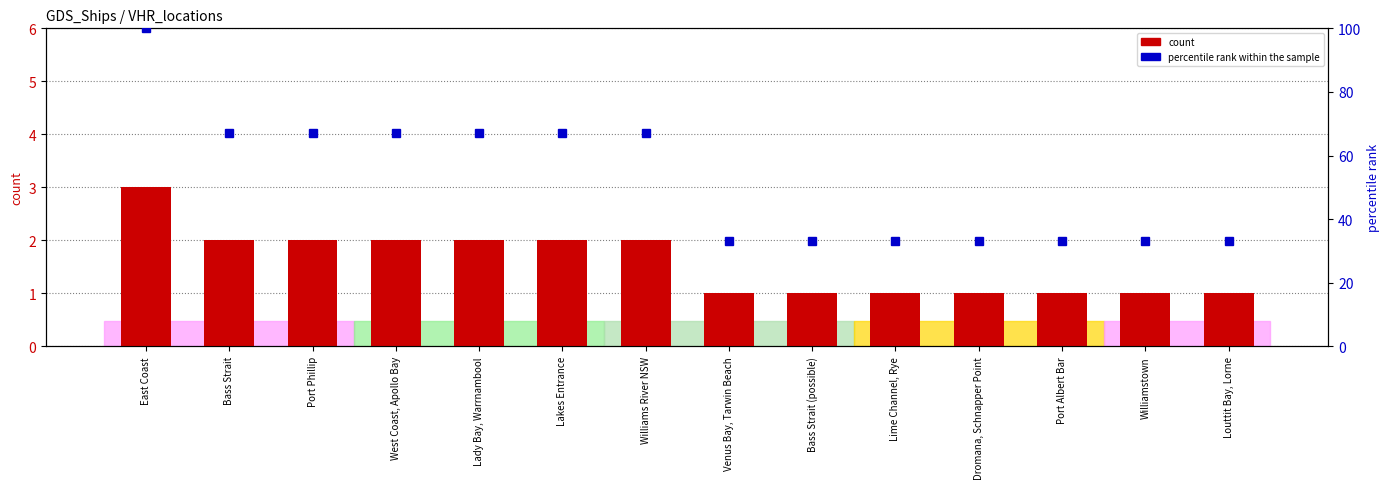

At which category does the chart reach its peak across all series?

East Coast